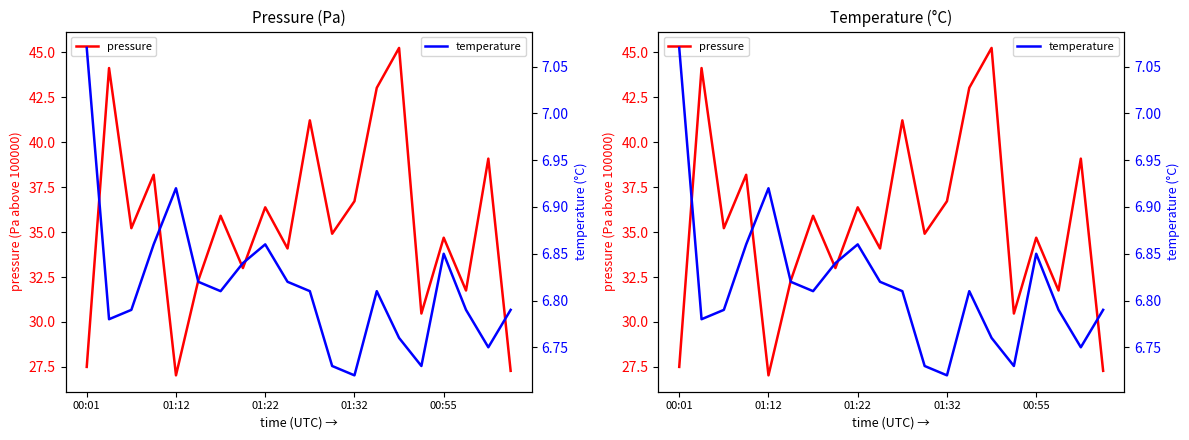

What are all the series names shown in the legend?

pressure, temperature